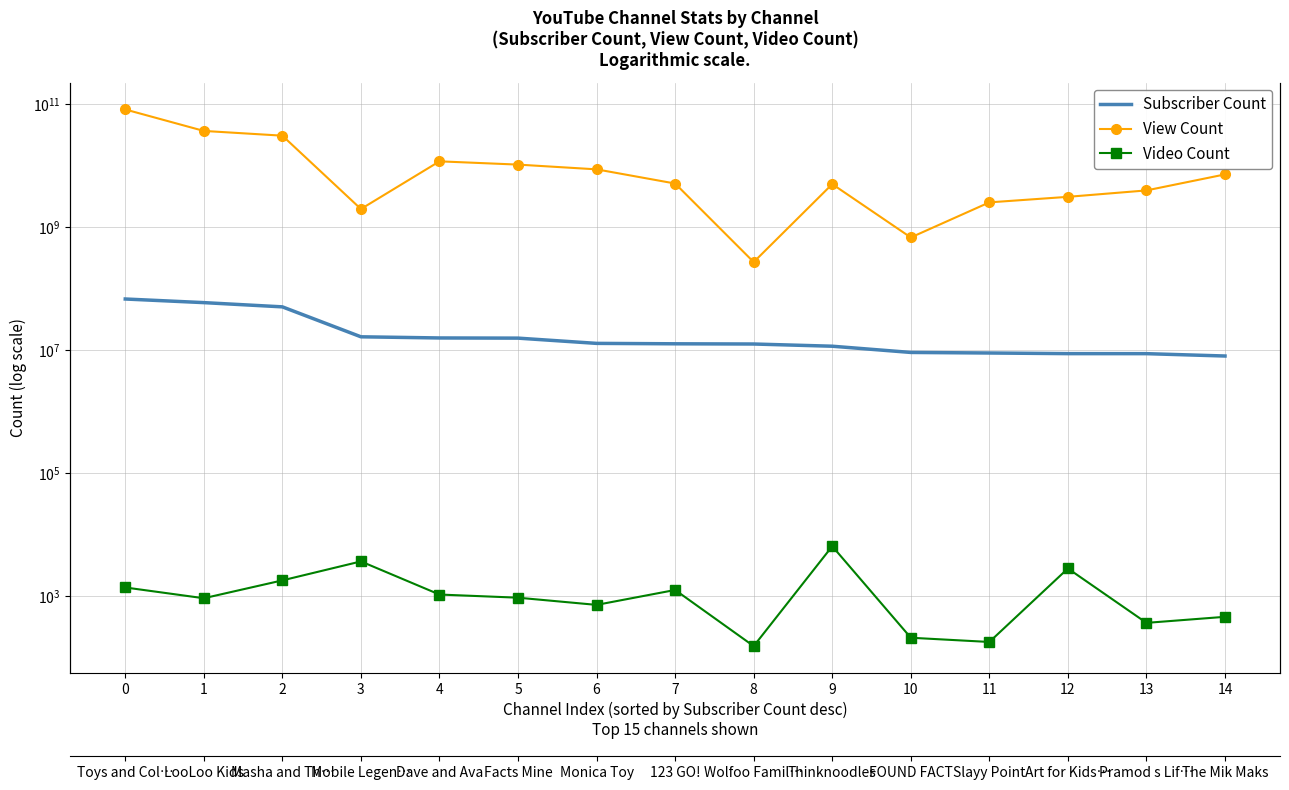

True or false: View Count and Subscriber Count cross at least once.

False